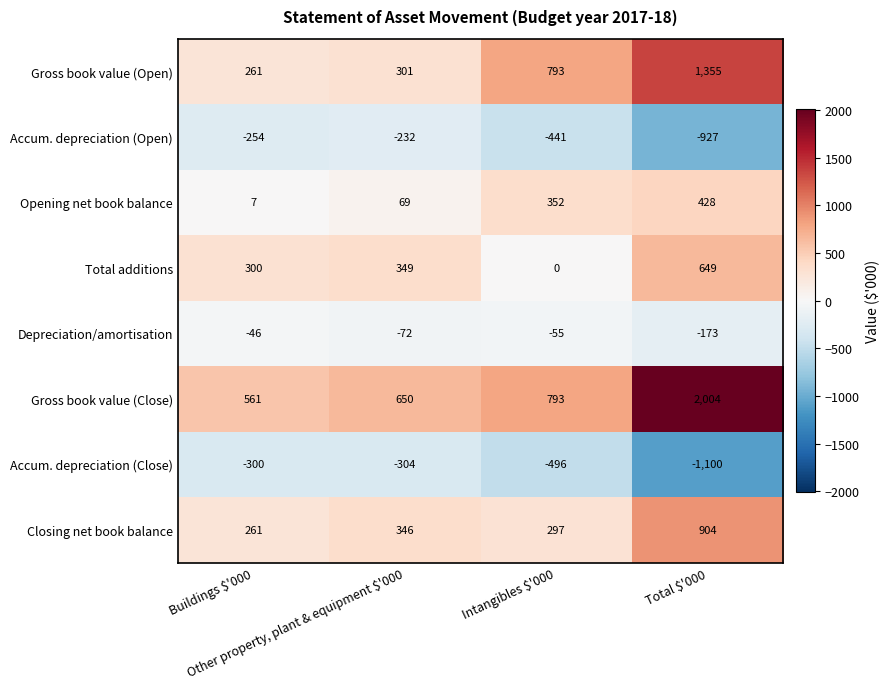

Which series has the largest range (max minus min)?

Gross book value (Close)